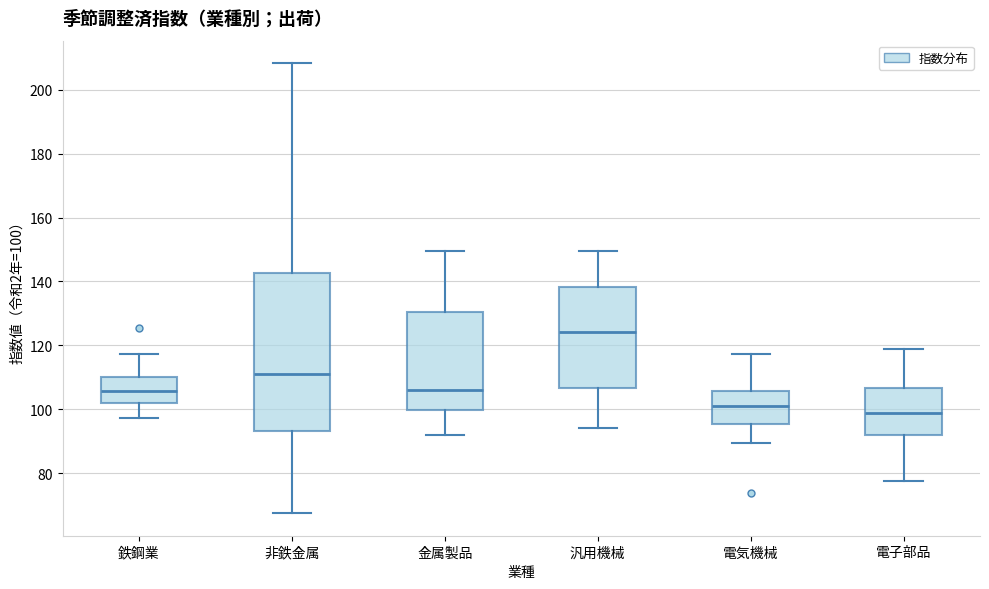

Where does the upper whisker of the box for 非鉄金属 end on the y-axis? The values are not printed on the chart, so give them approximately, as read against the axis.

208